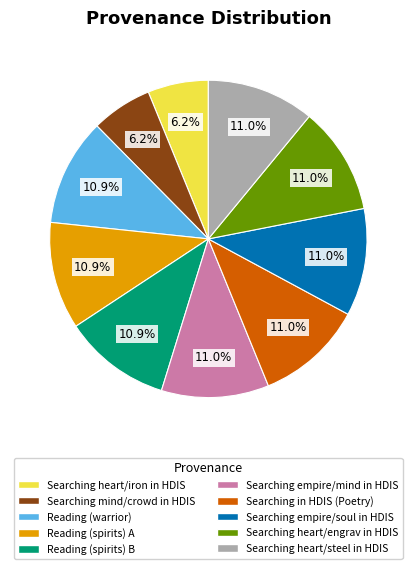

Which has a higher value, Searching heart/iron in HDIS or Searching heart/engrav in HDIS?

Searching heart/engrav in HDIS